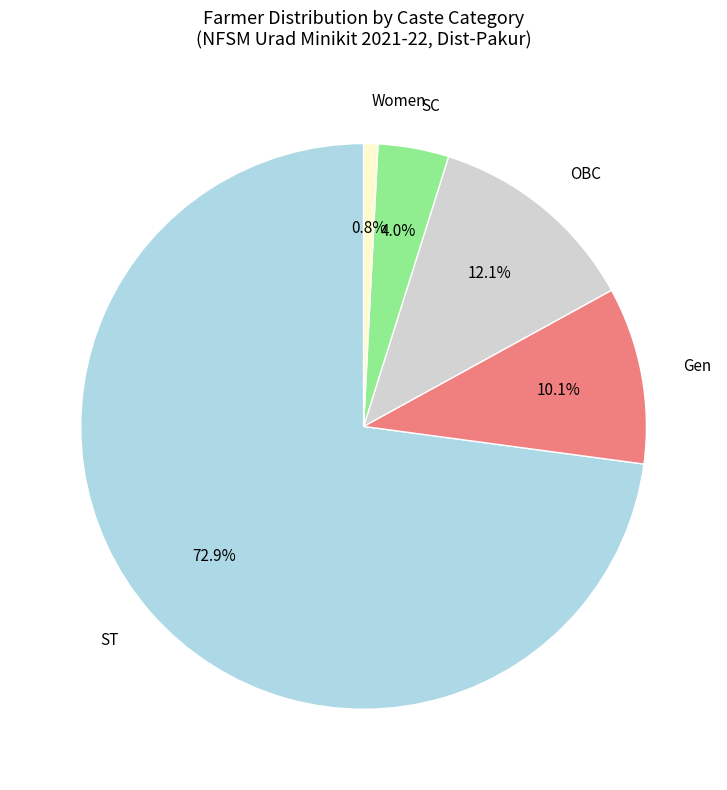

Rank the categories by value from lowest to highest.

Women, SC, Gen, OBC, ST